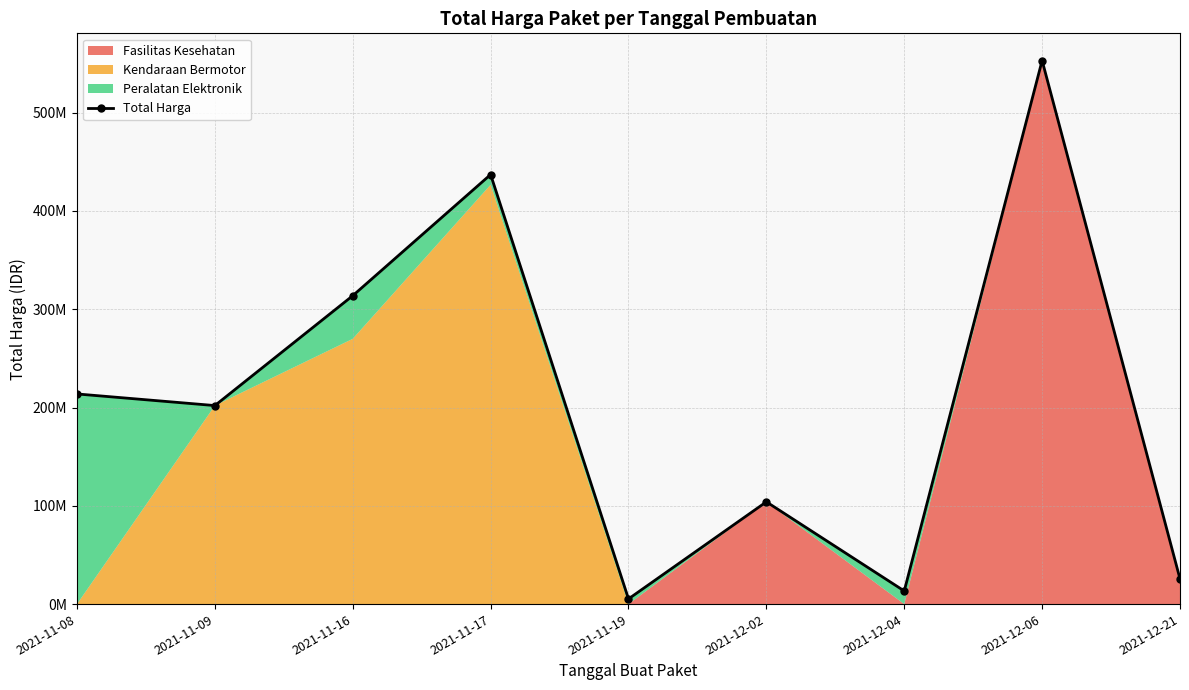

What is the difference between the values at 2021-11-16 and 2021-11-17?

123284900